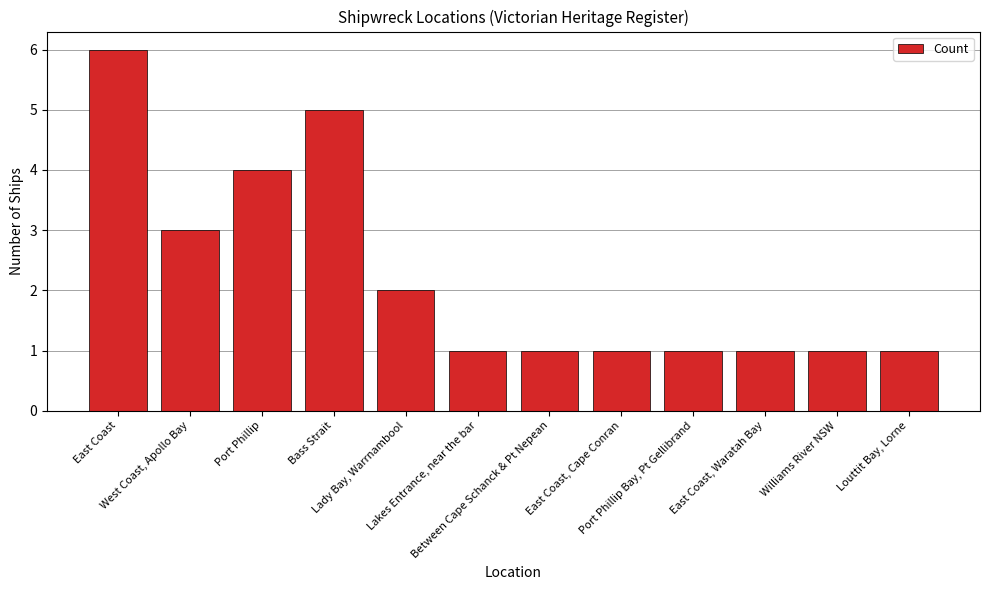

Which has a higher value, East Coast or East Coast, Cape Conran?

East Coast